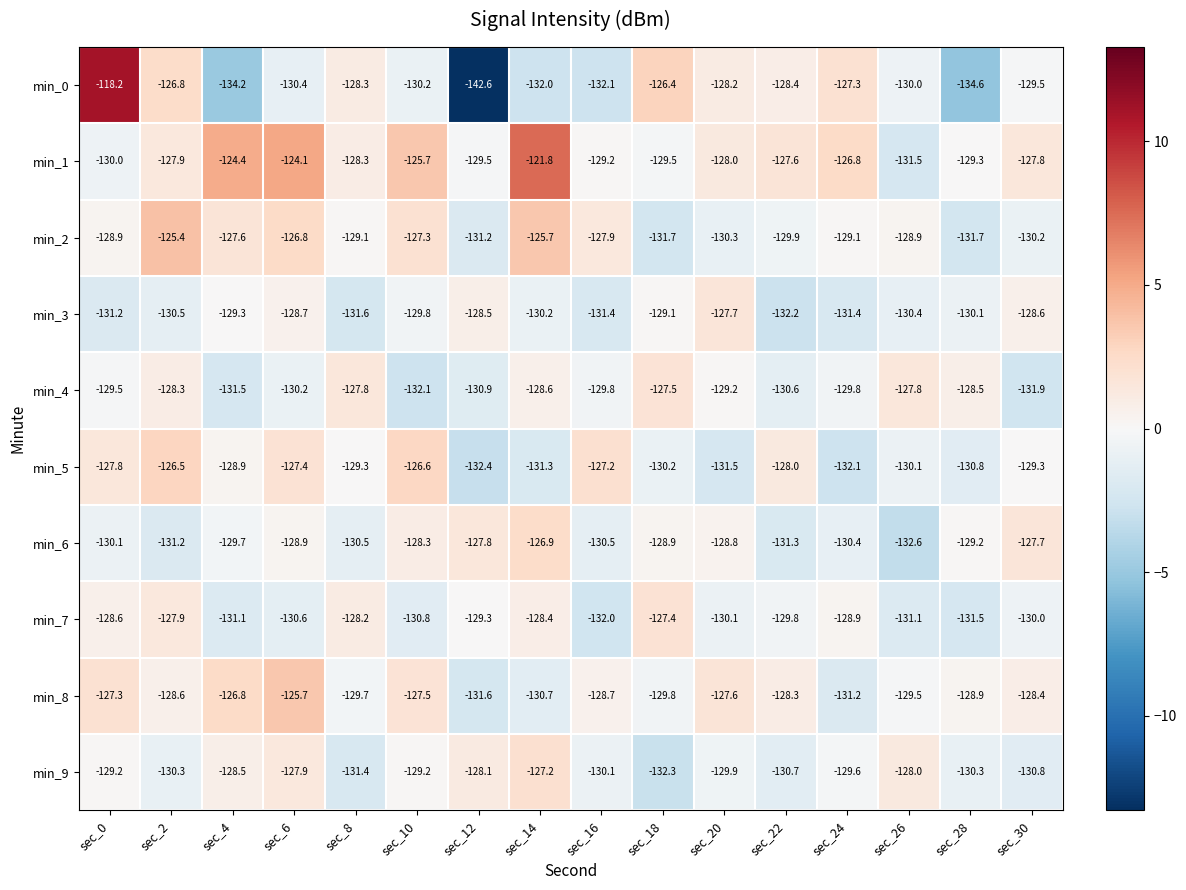

What is the minimum value shown in the chart?

-142.6